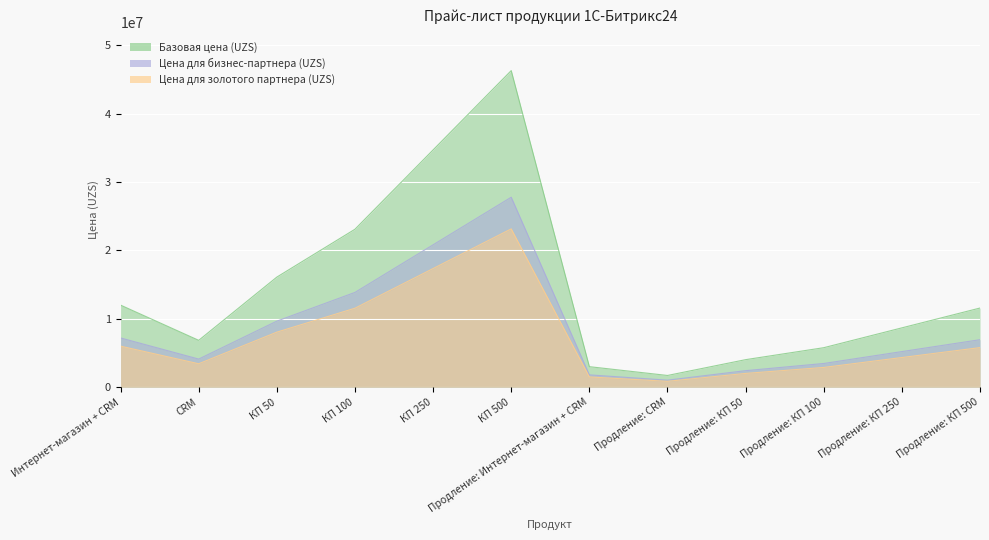

What is the difference between the Базовая цена (UZS) values at Продление: КП 50 and КП 500?

42275000